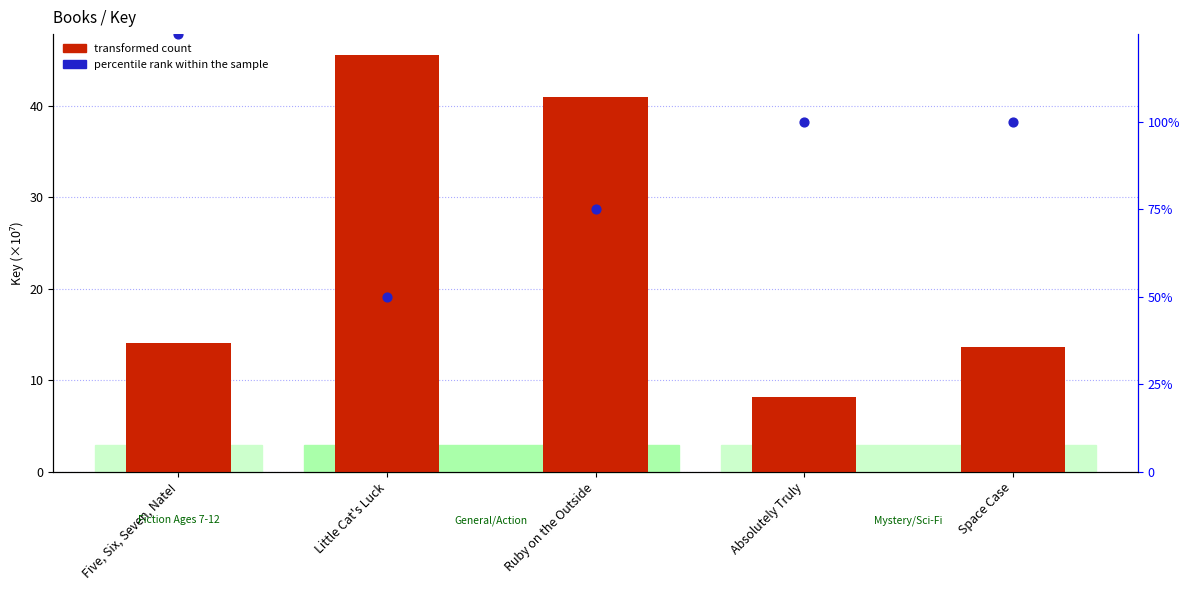

At how many categories does at least one series exceed 23?

5